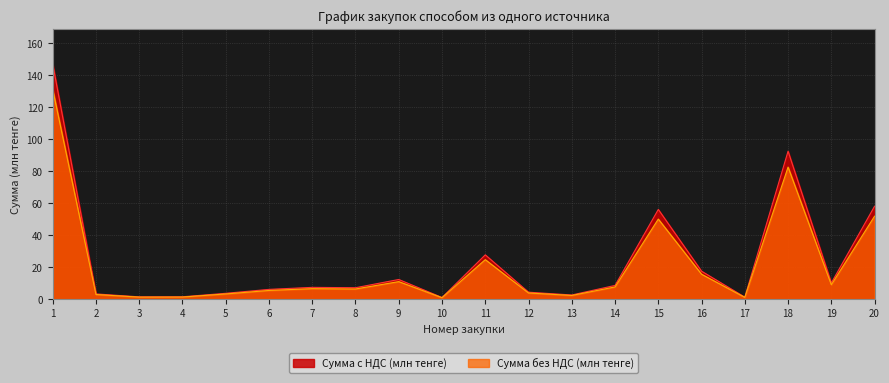

Is the value of Сумма с НДС (млн тенге) at 1 greater than the value of Сумма без НДС (млн тенге) at 2?

Yes